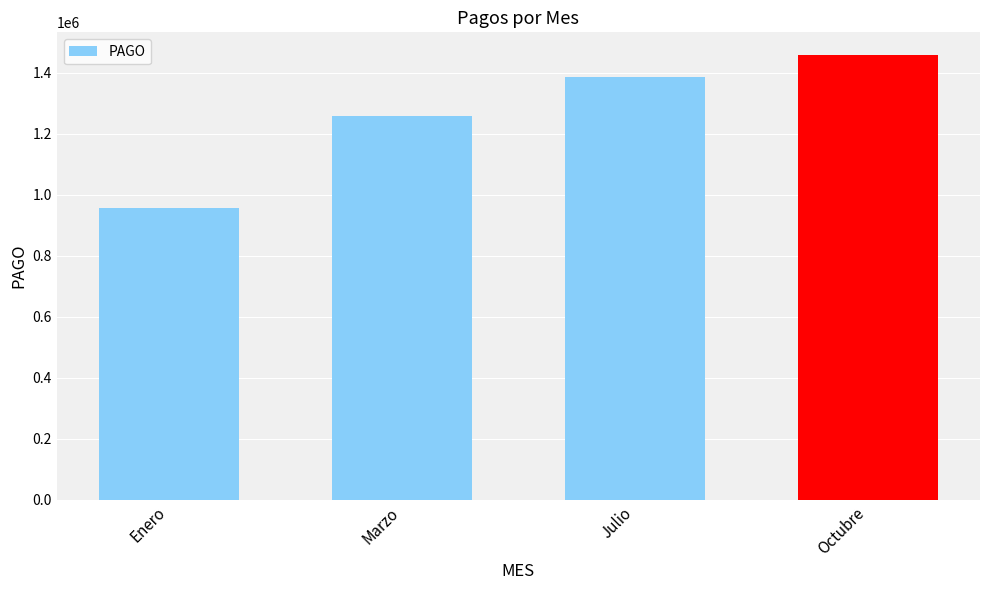

Which label corresponds to the largest value in the chart?

Octubre